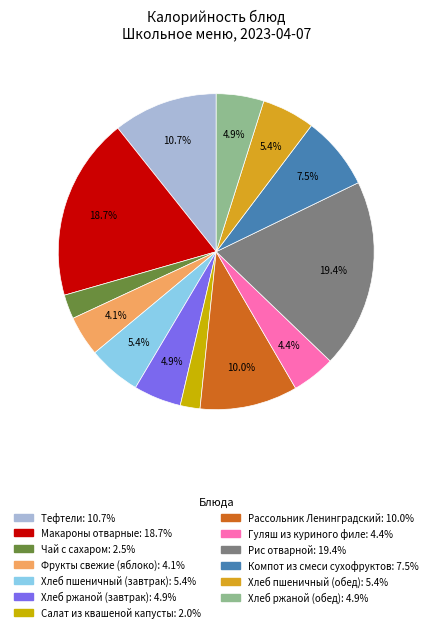

The Хлеб пшеничный (завтрак) slice represents 5% of the pie. True or false?

True